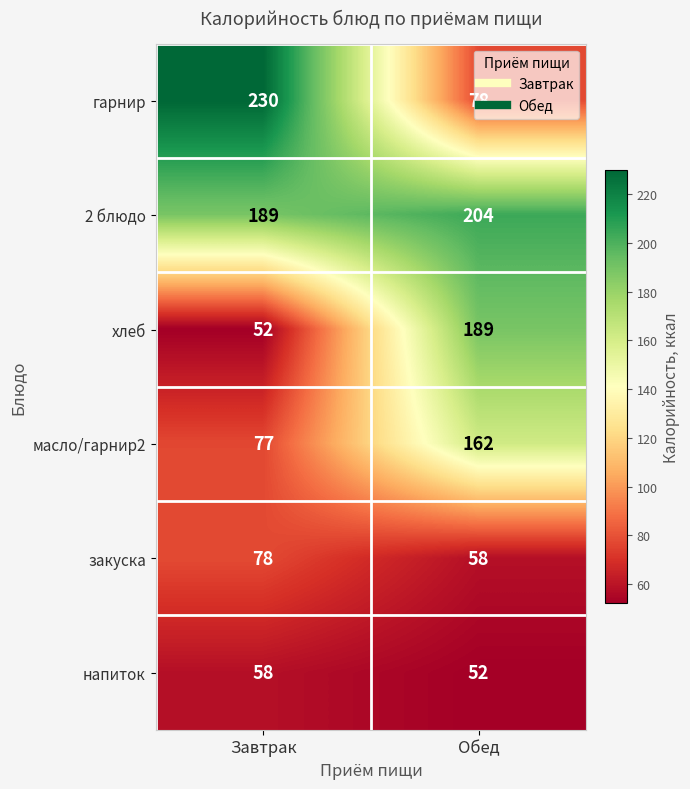

What is the total value across all series at Завтрак?

684